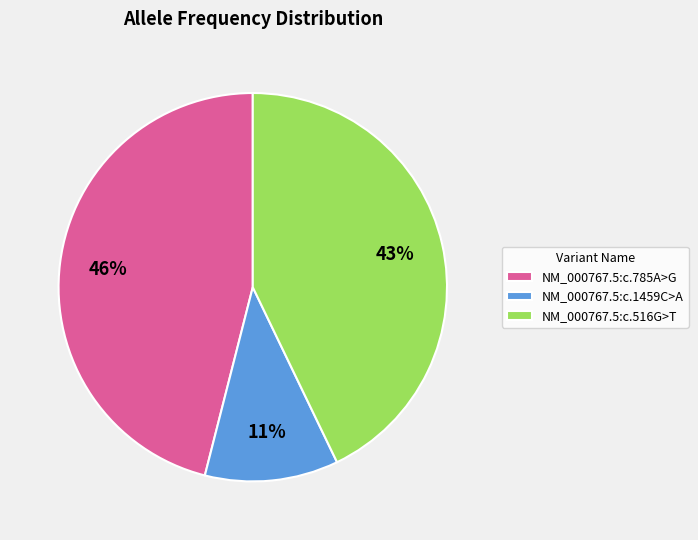

Does NM_000767.5:c.516G>T account for over 50% of the chart?

No